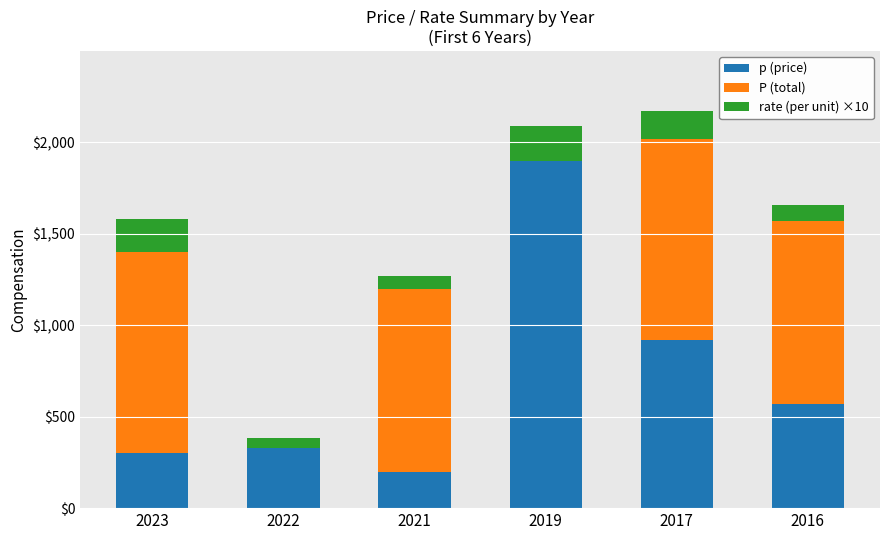

What is the total value across all series at 2017?

2173